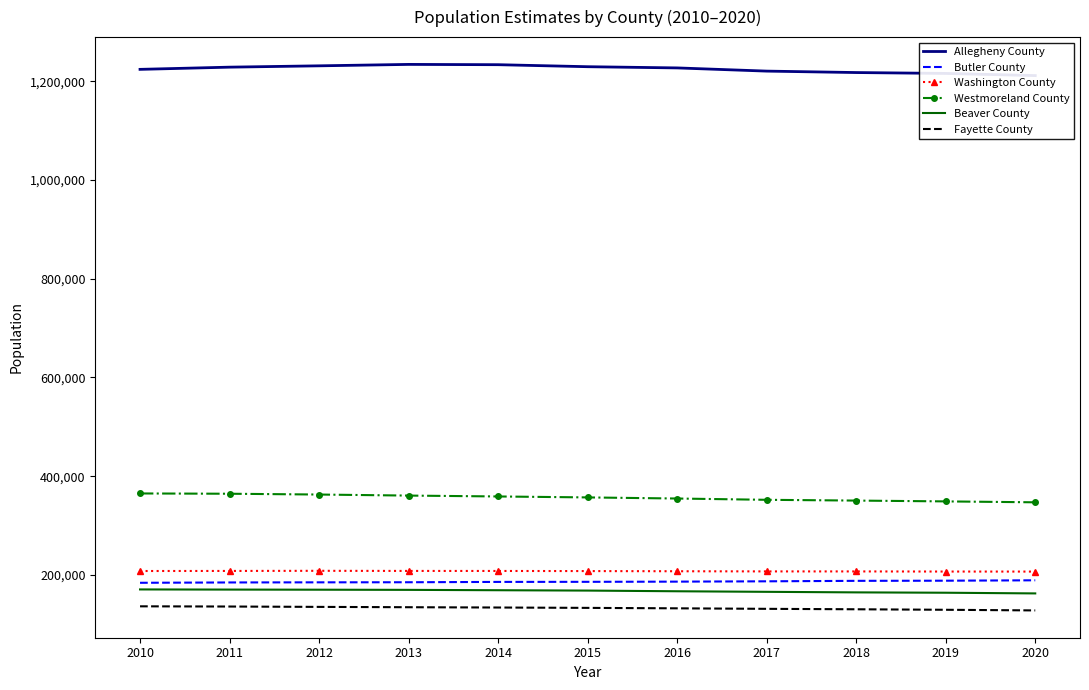

Which has a higher value, 2011 or 2020?

2011